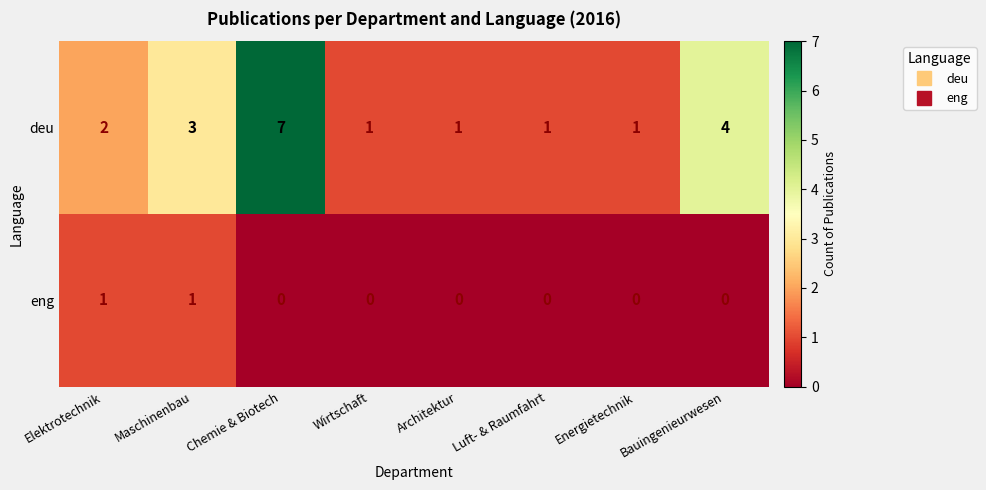

Is the value of deu at Energietechnik greater than the value of eng at Bauingenieurwesen?

Yes